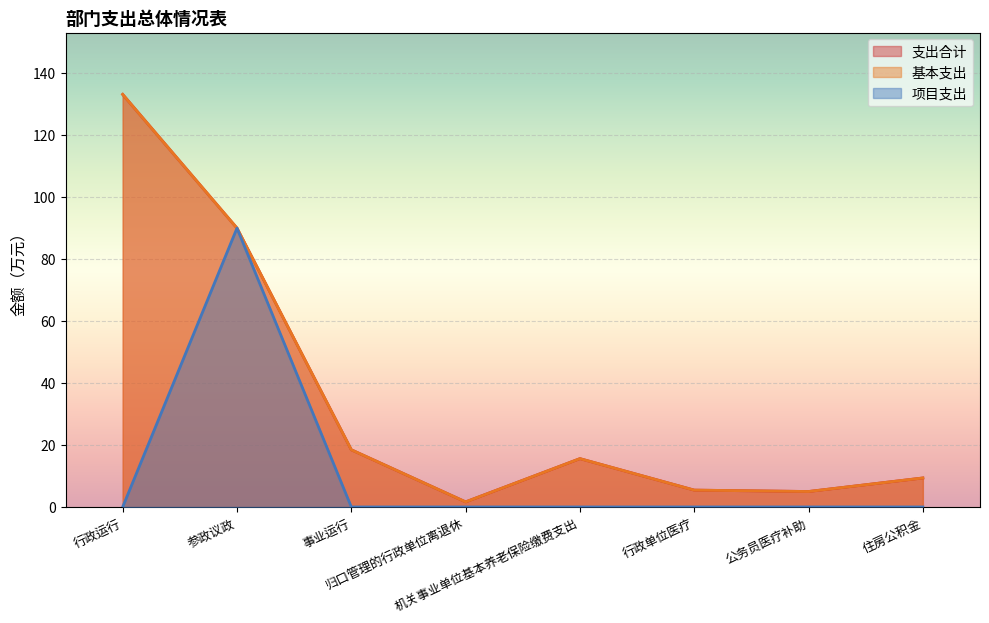

What is the label of the 7th point from the right?

参政议政